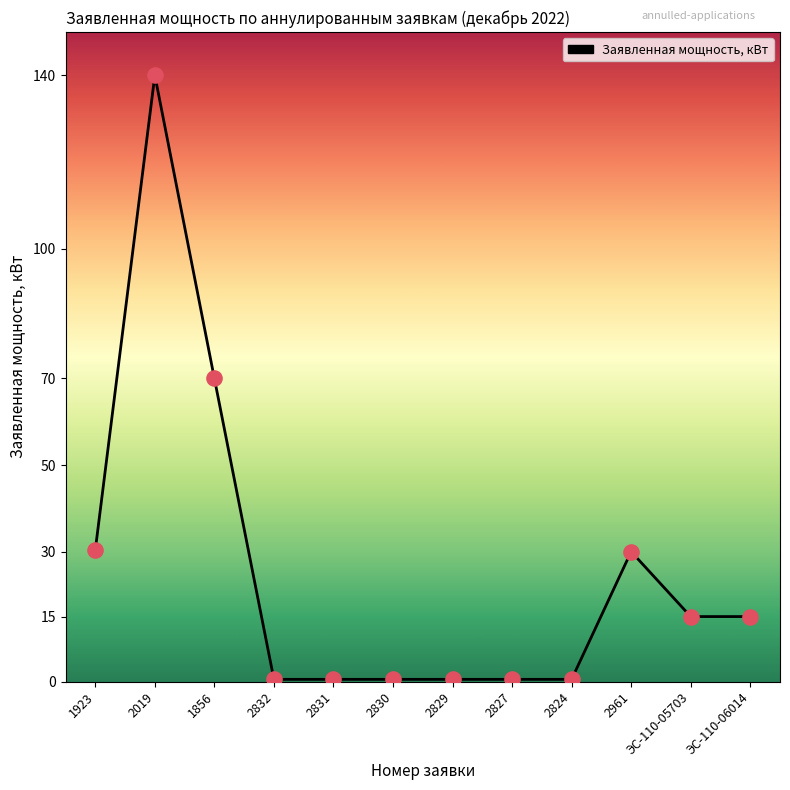

What is the change in value from 2019 to ЭС-110-05703?

-125.0